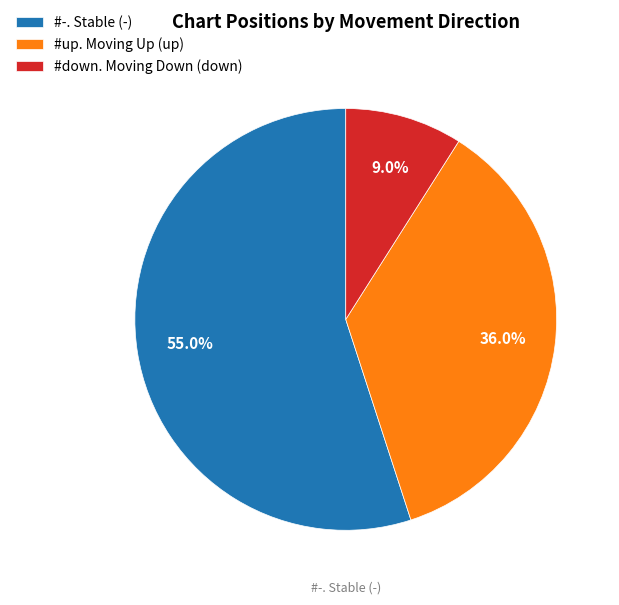

Approximately how many times larger is the value at #-. Stable (-) compared to #down. Moving Down (down)?

6.1